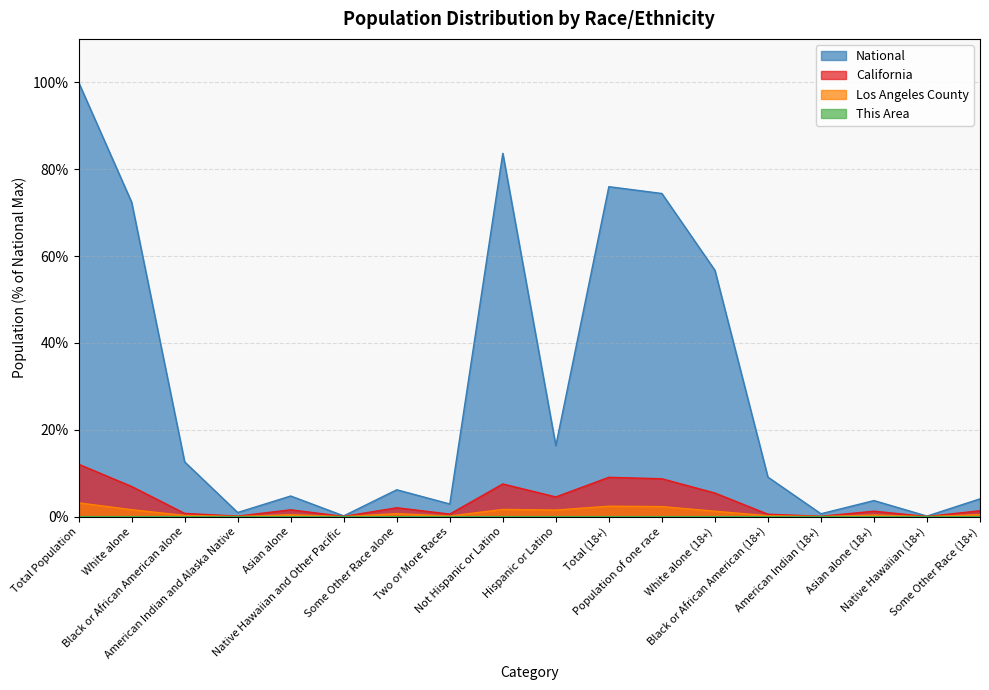

List the labels in order of Los Angeles County value, largest first.

Total Population, Total (18+), Population of one race, Not Hispanic or Latino, White alone, Hispanic or Latino, White alone (18+), Some Other Race alone, Some Other Race (18+), Asian alone, Asian alone (18+), Black or African American alone, Black or African American (18+), Two or More Races, American Indian and Alaska Native, American Indian (18+), Native Hawaiian and Other Pacific, Native Hawaiian (18+)